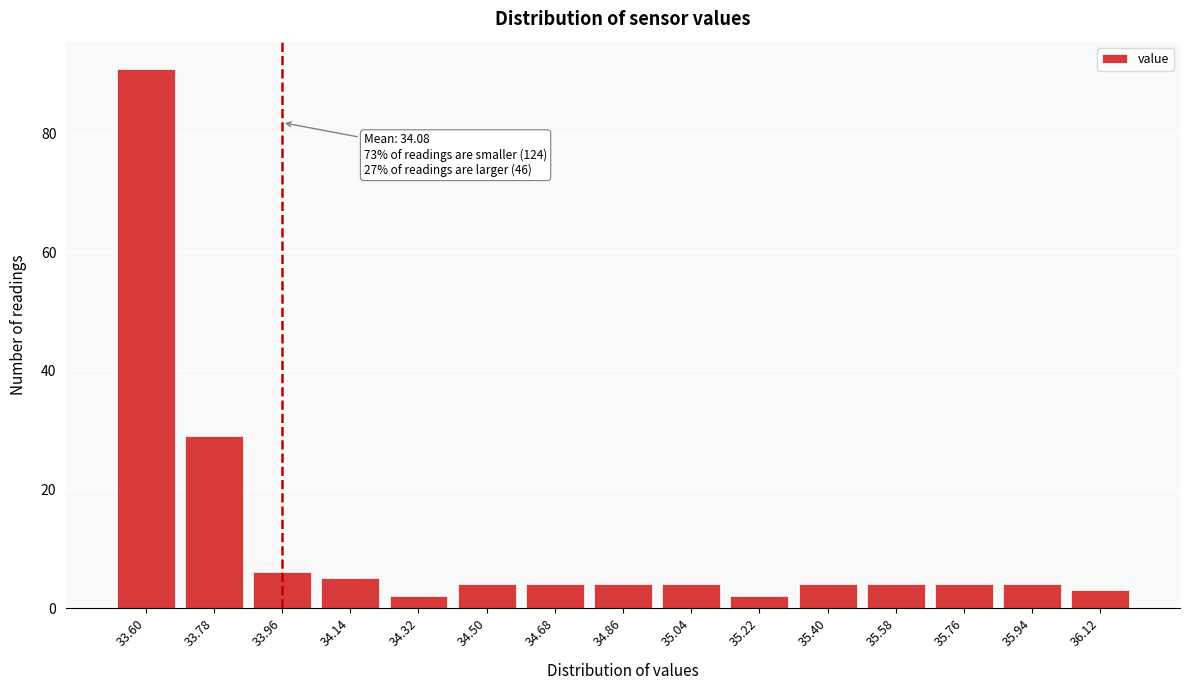

Reading left to right, list all the values displayed in this chart.

91	29	6	5	2	4	4	4	4	2	4	4	4	4	3